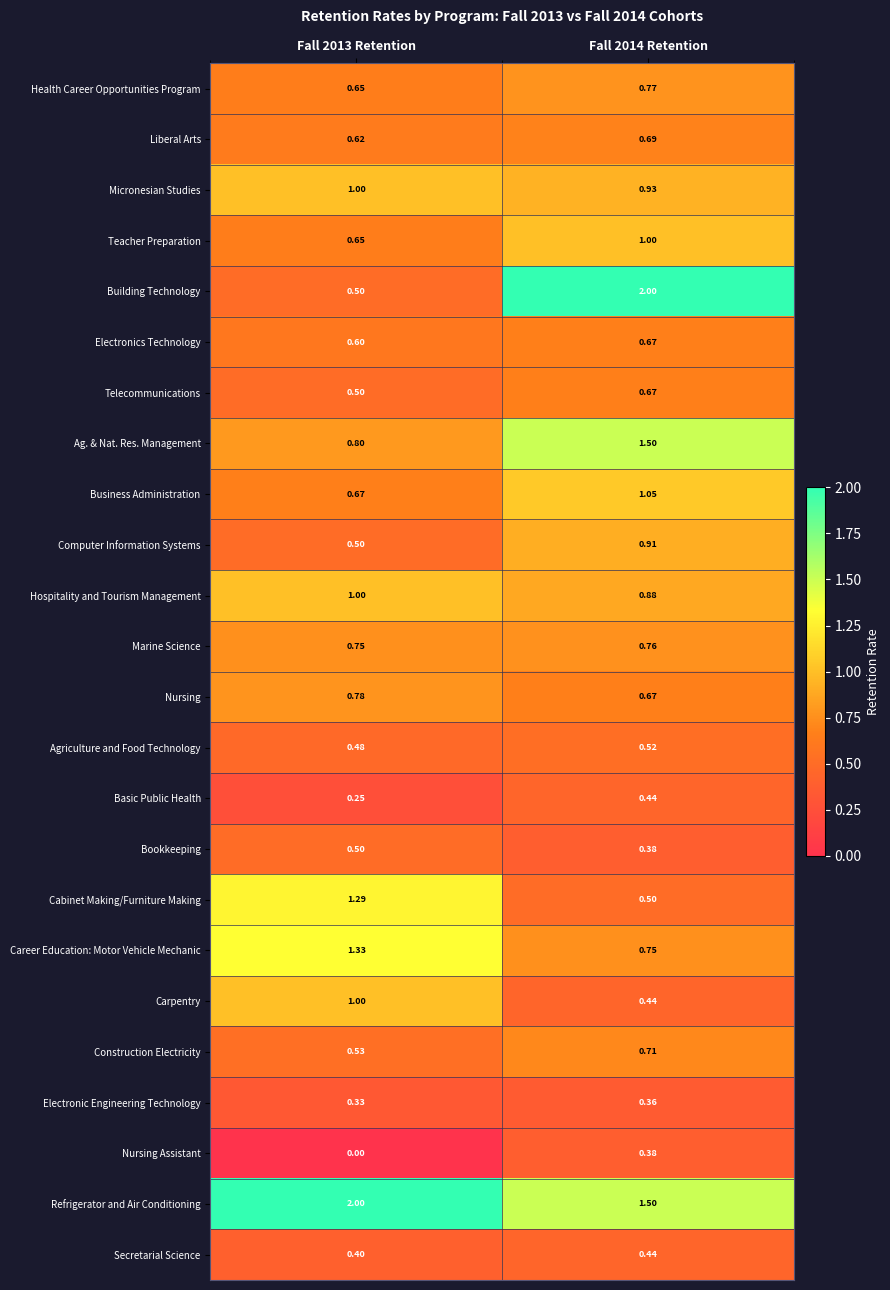

Which series has the widest spread of values?

Building Technology